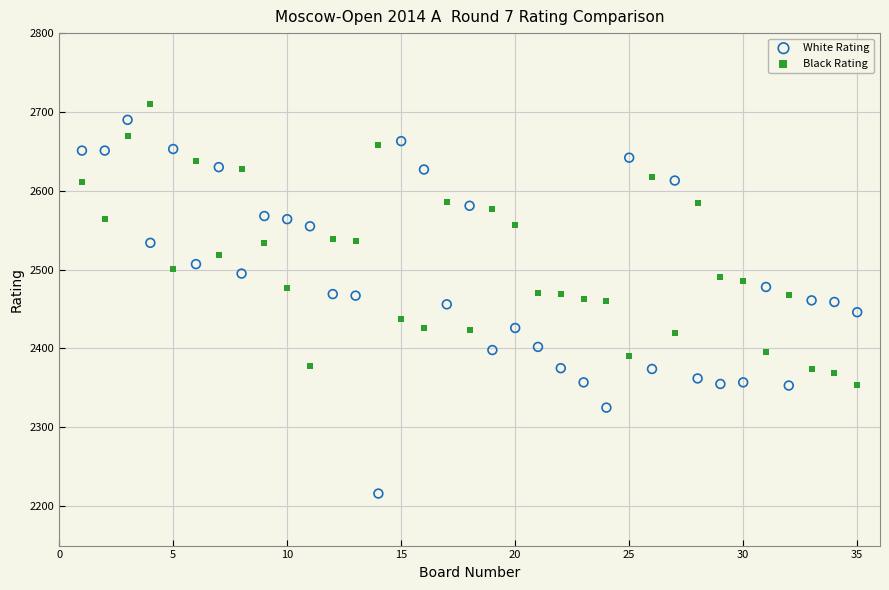

Which series has the largest Y range (max minus min)?

White Rating